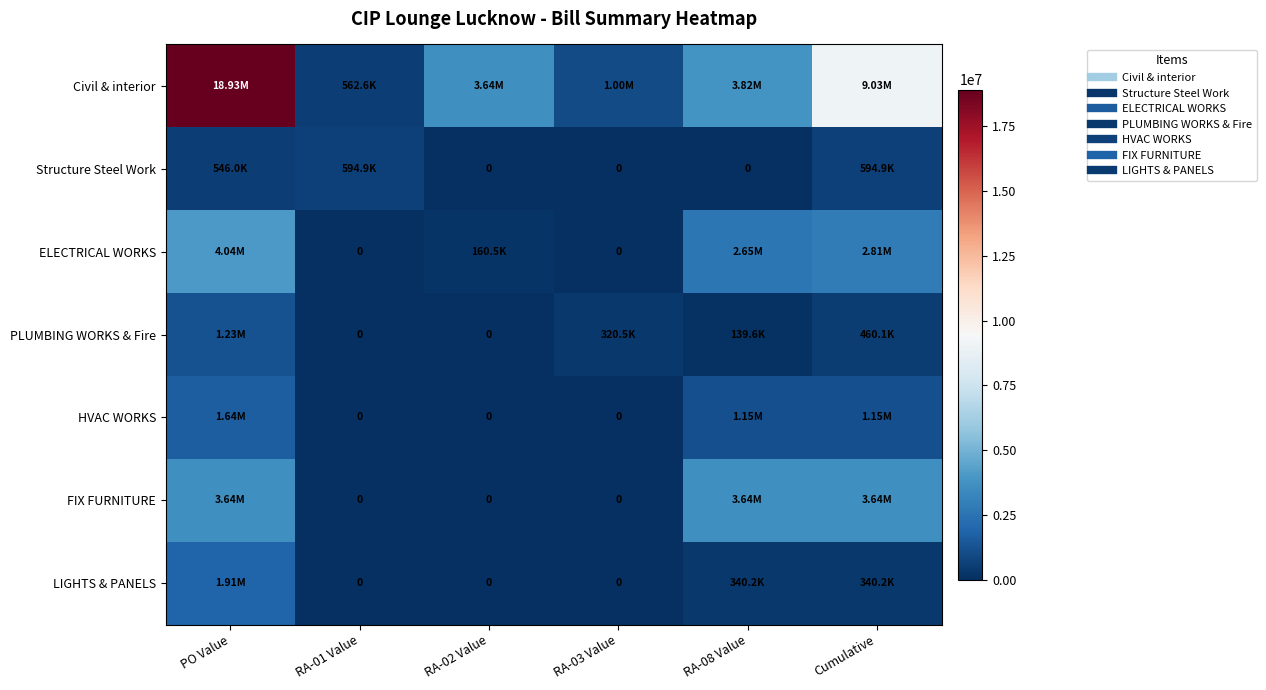

What is the average value of the FIX FURNITURE series?

1818250.0